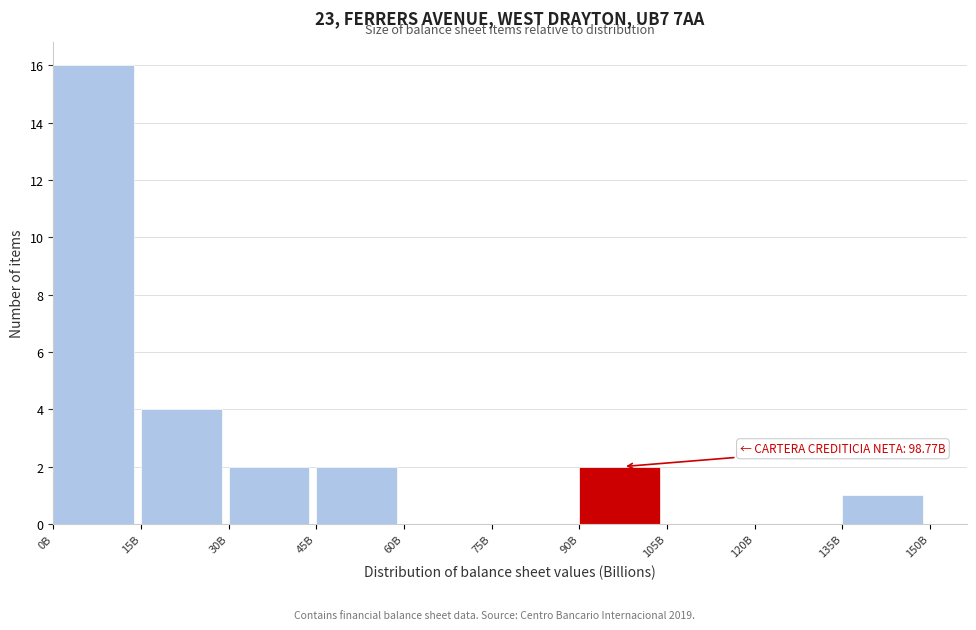

Reading right to left, transcribe all the data shown in this chart.

135B=1	120B=0	105B=0	90B=2	75B=0	60B=0	45B=2	30B=2	15B=4	0B=16